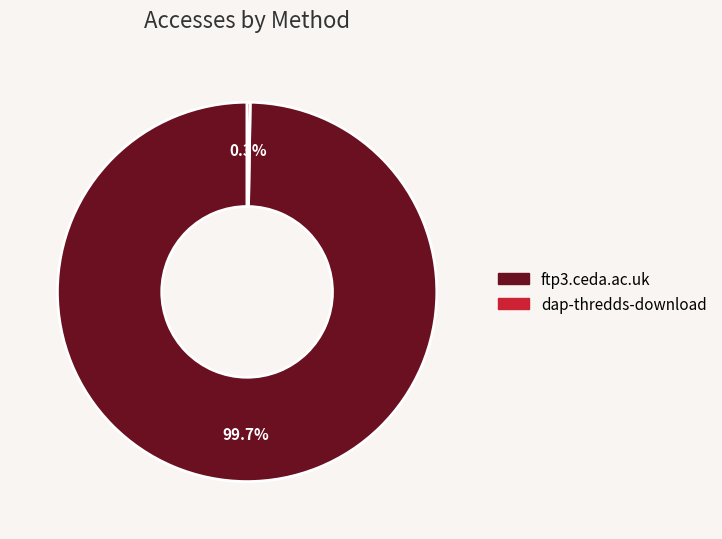

Which slice represents more than half of the pie?

ftp3.ceda.ac.uk